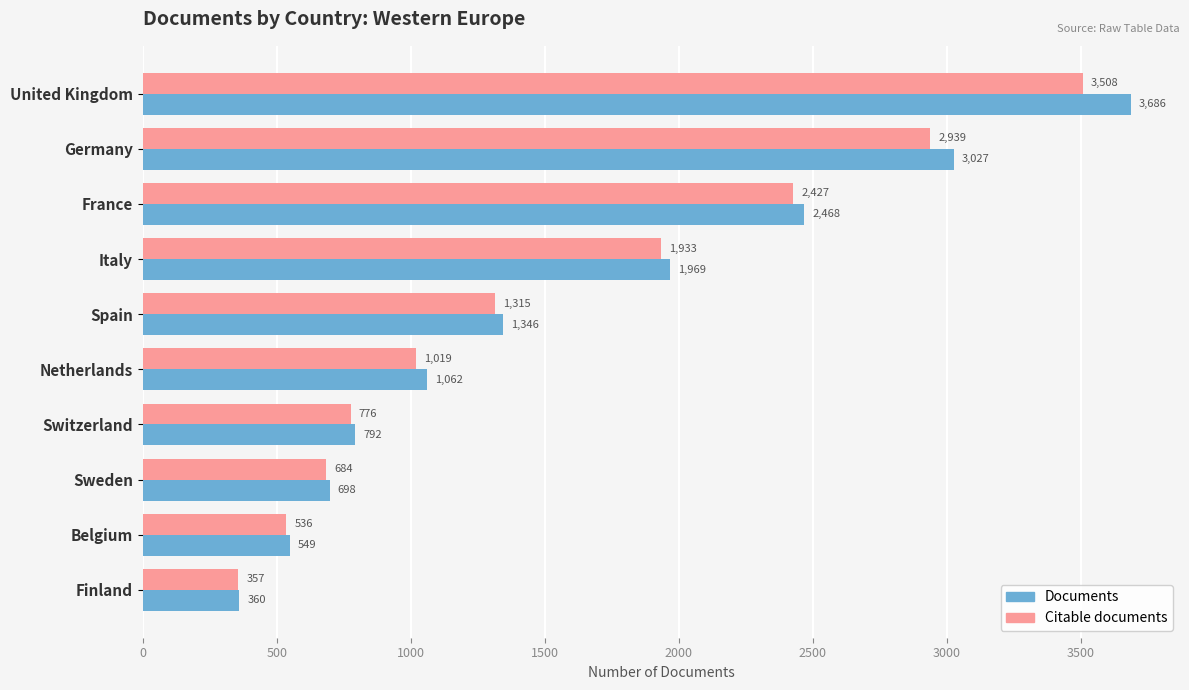

Rank the series by their average value, from highest to lowest.

Documents, Citable documents